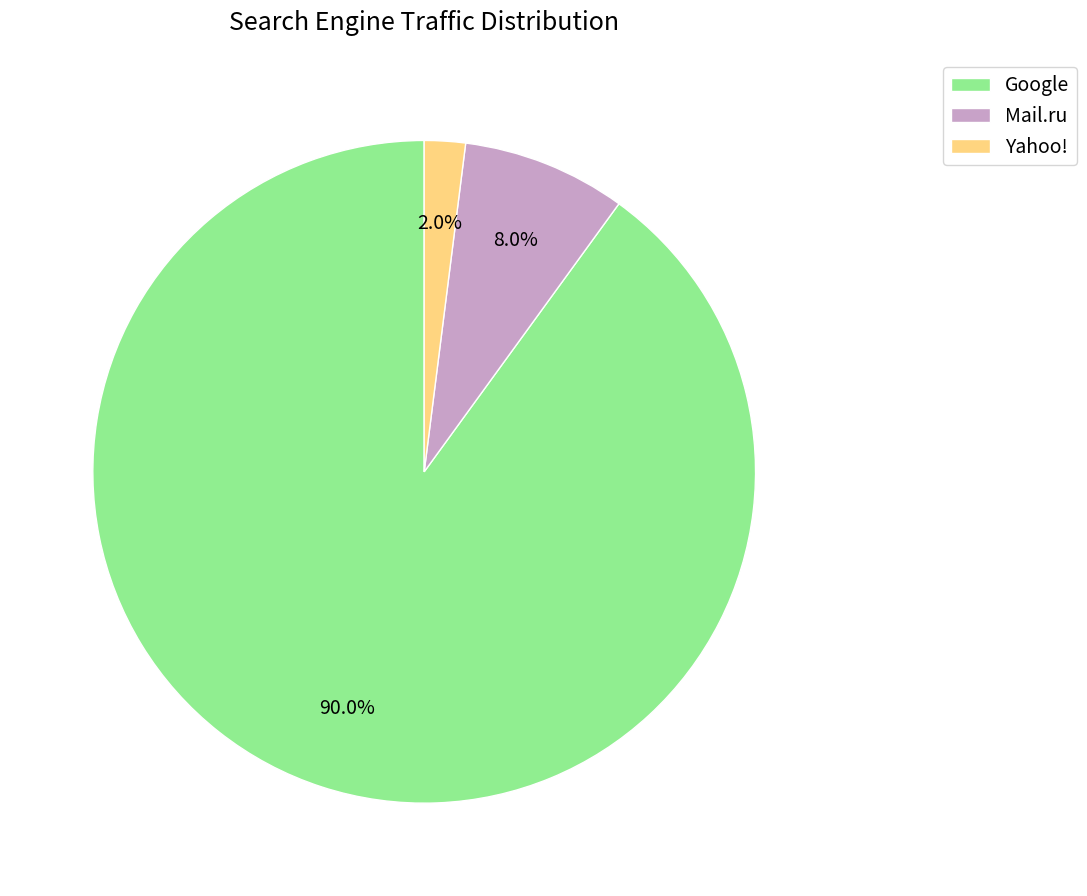

Rank the categories by value from lowest to highest.

Yahoo!, Mail.ru, Google